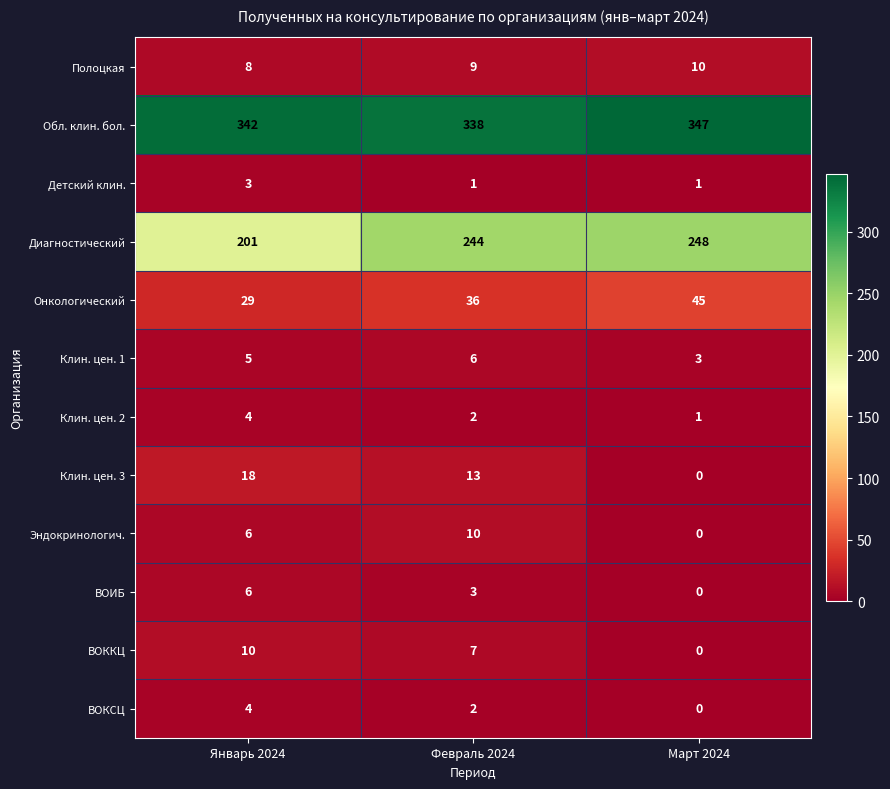

Is it true that Обл. клин. бол. equals 182 at Январь 2024?

False